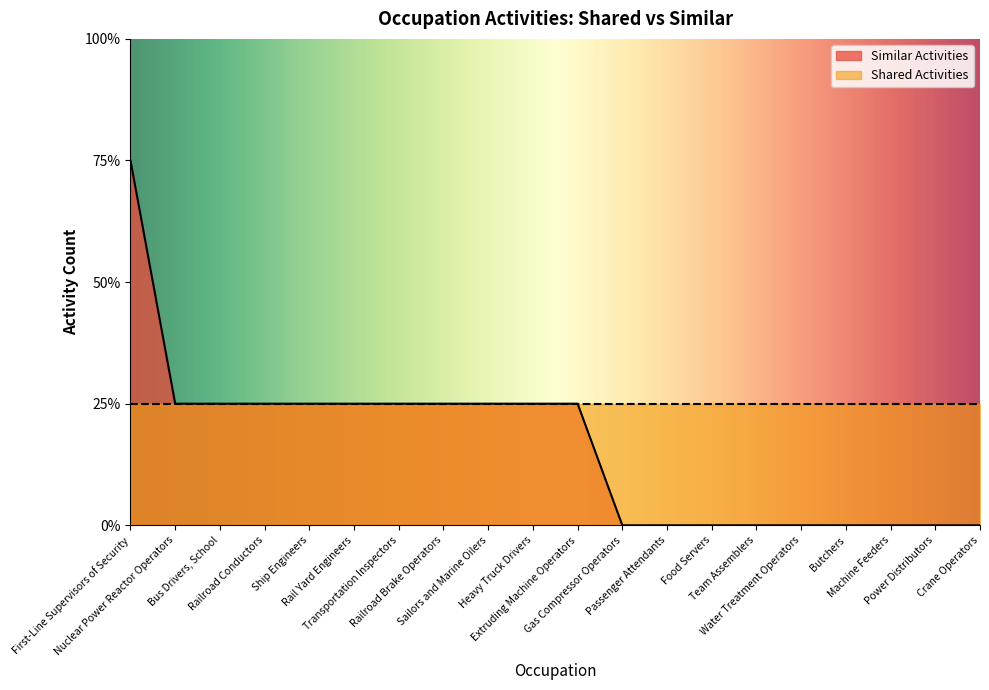

What is the average value?

1